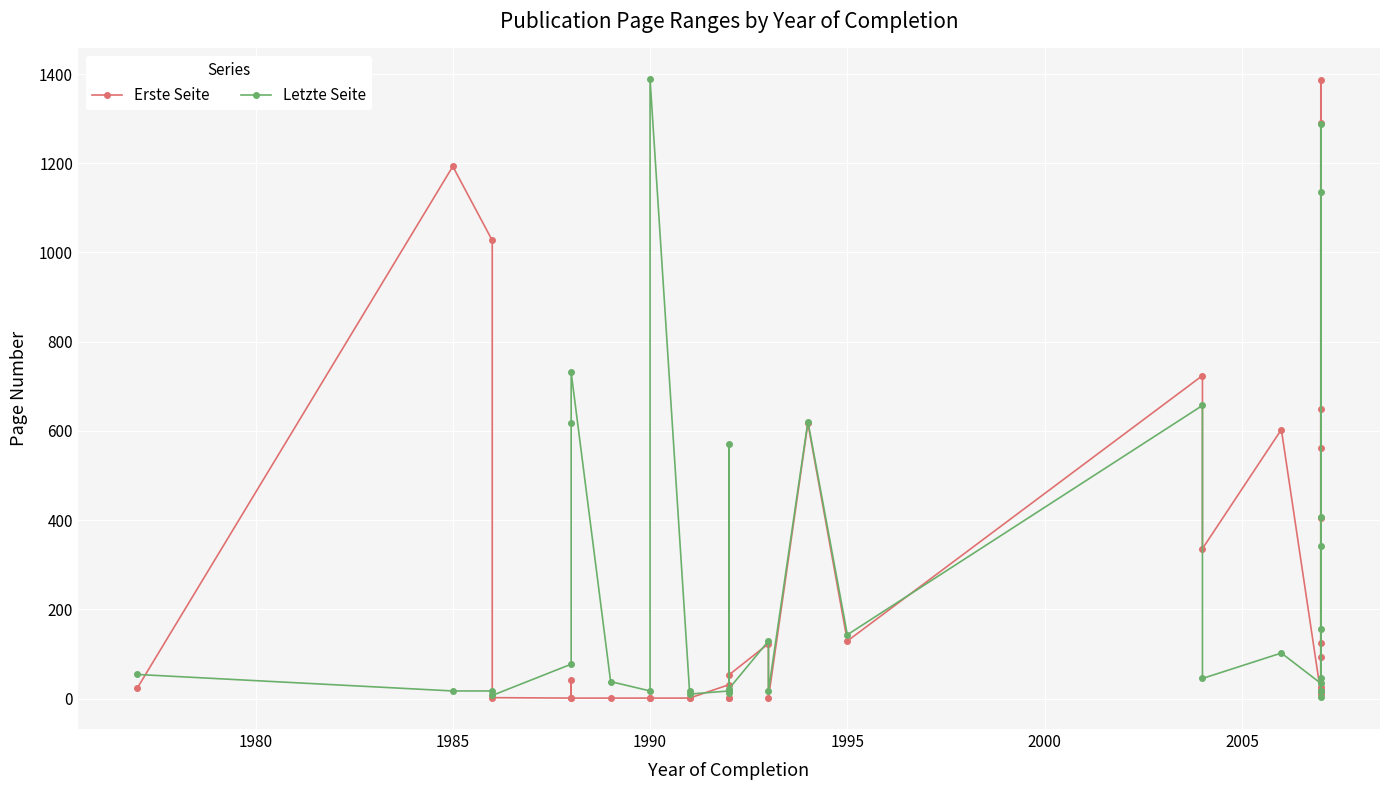

What is the maximum value for Letzte Seite?

1388